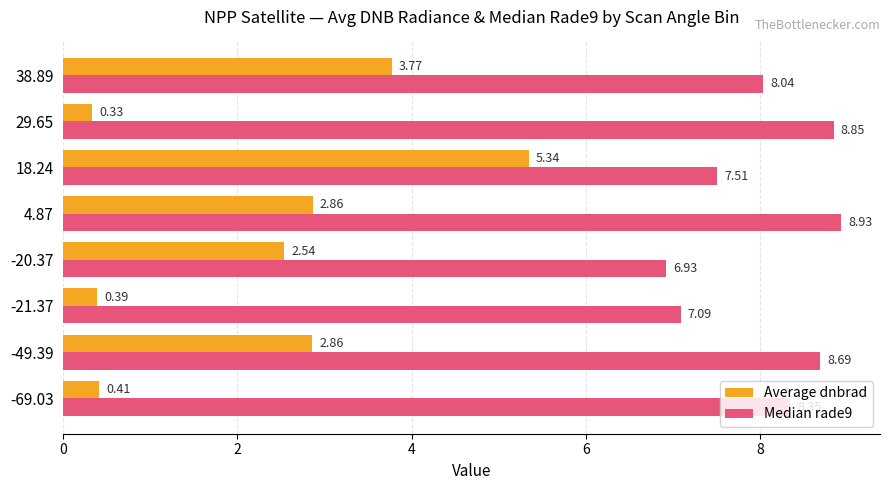

What is the sum of the Median rade9 values at -69.03 and -20.37?

15.3